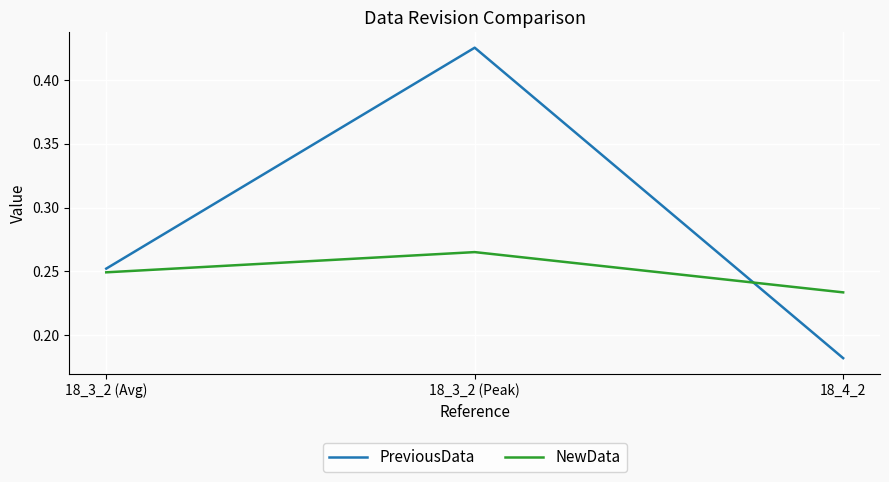

Where is PreviousData nearest to the value 0?

18_4_2